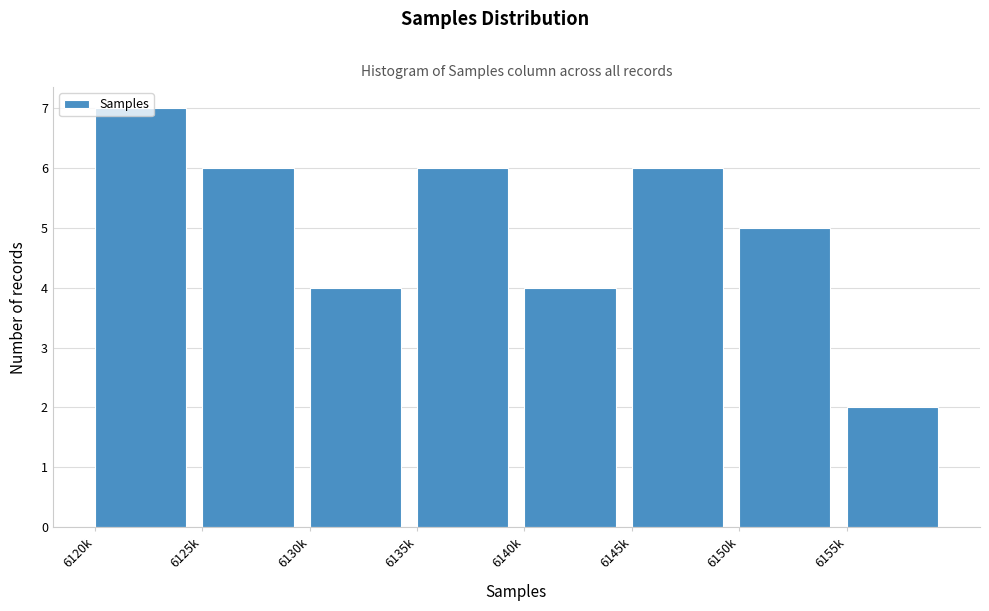

Read the value at 6135k.

6